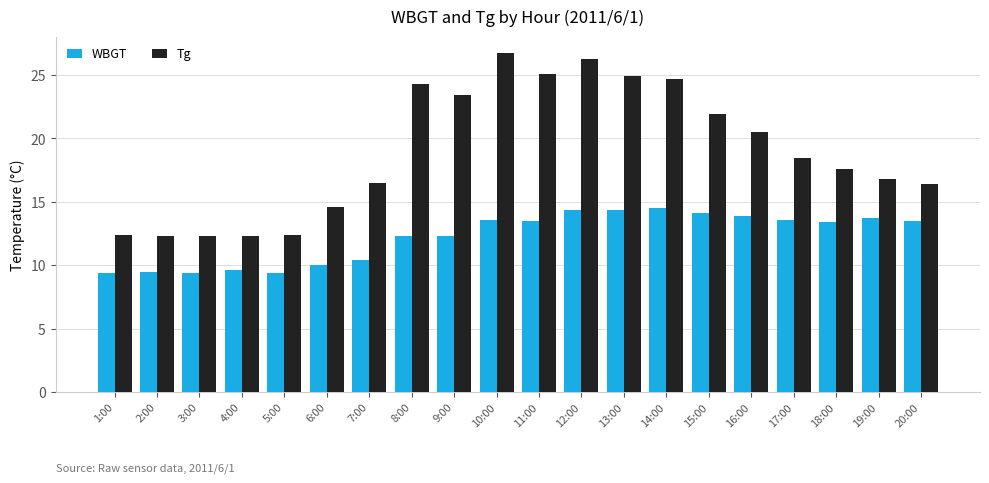

What is the label of the 18th bar from the right?

3:00